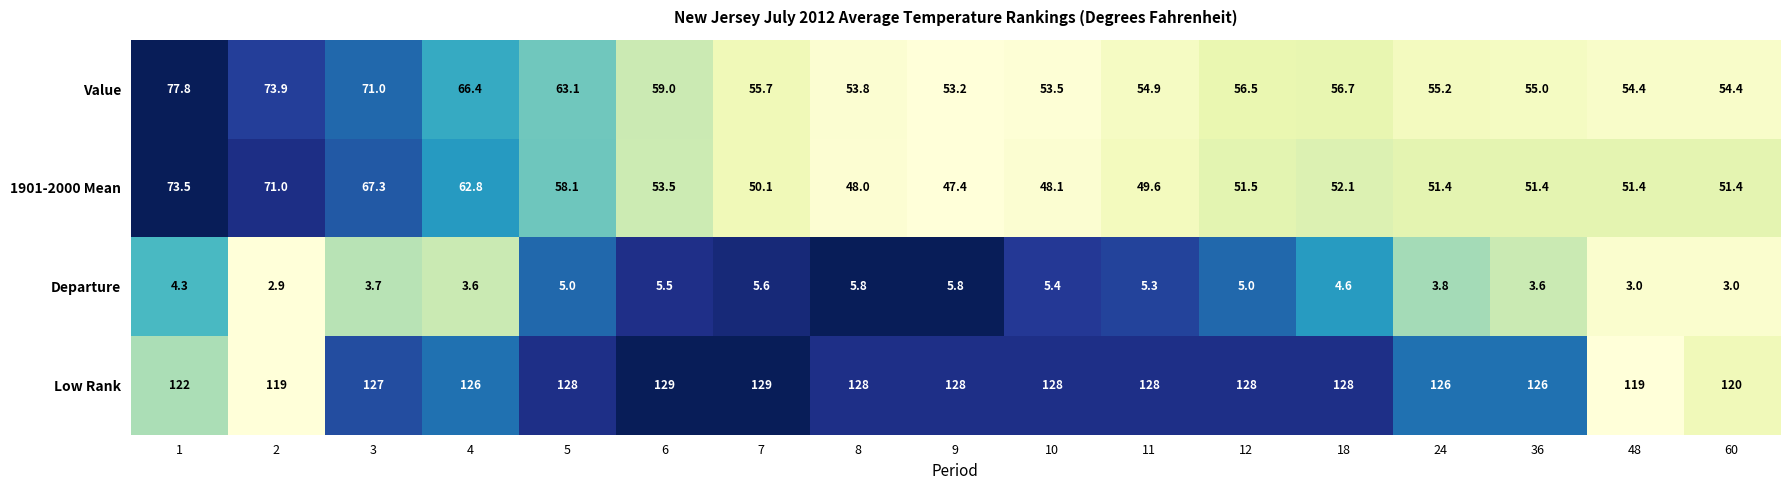

Which category has the lowest value across all series?

2